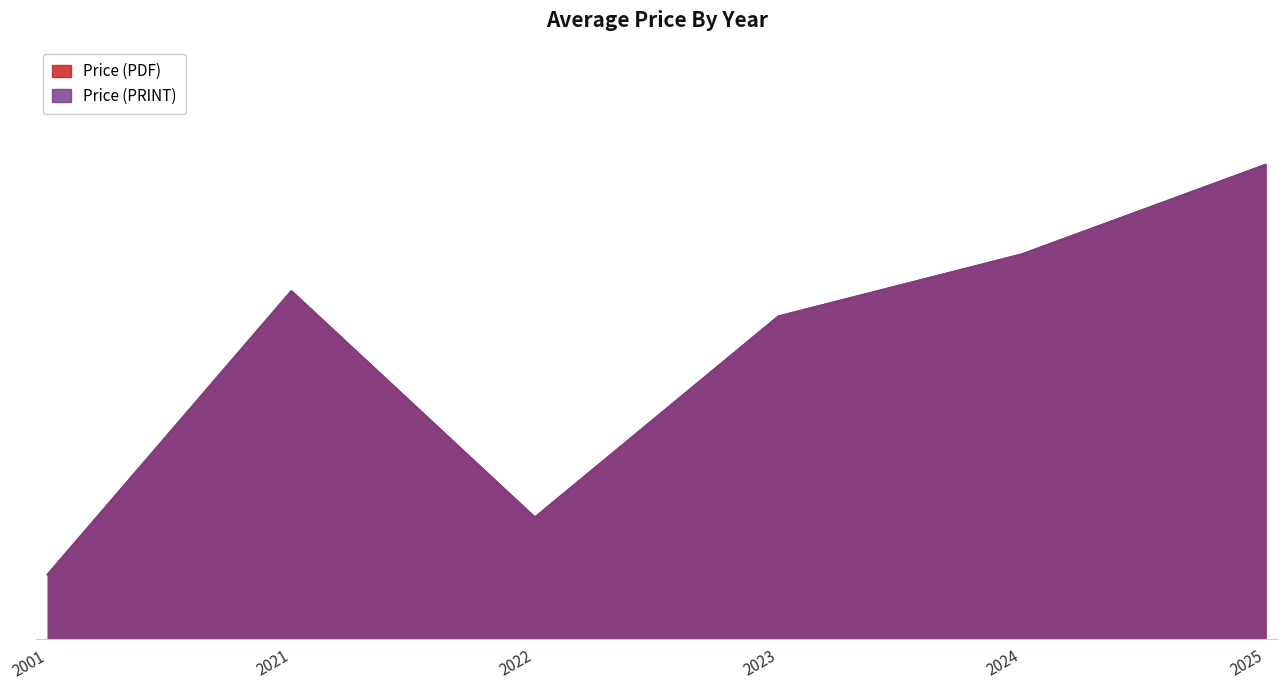

What is the value of the Price (PRINT) point at the 2nd from the left?

330